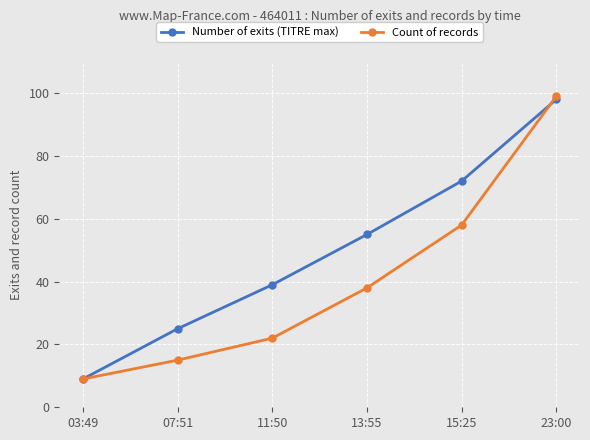

What is the total value across all series at 23:00?

197